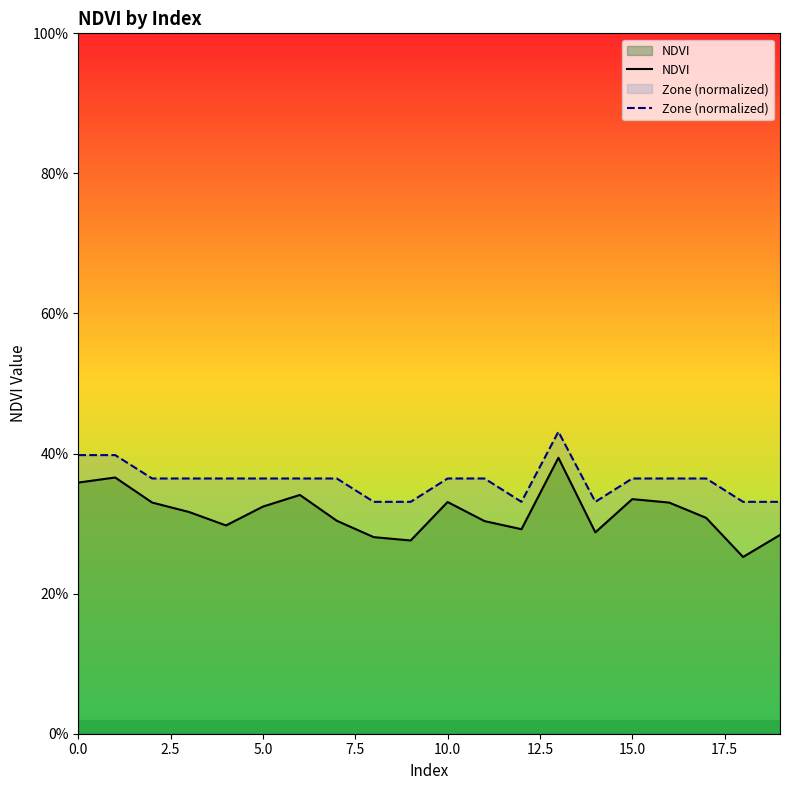

Between 2.5 and 10.0, which is larger?

2.5